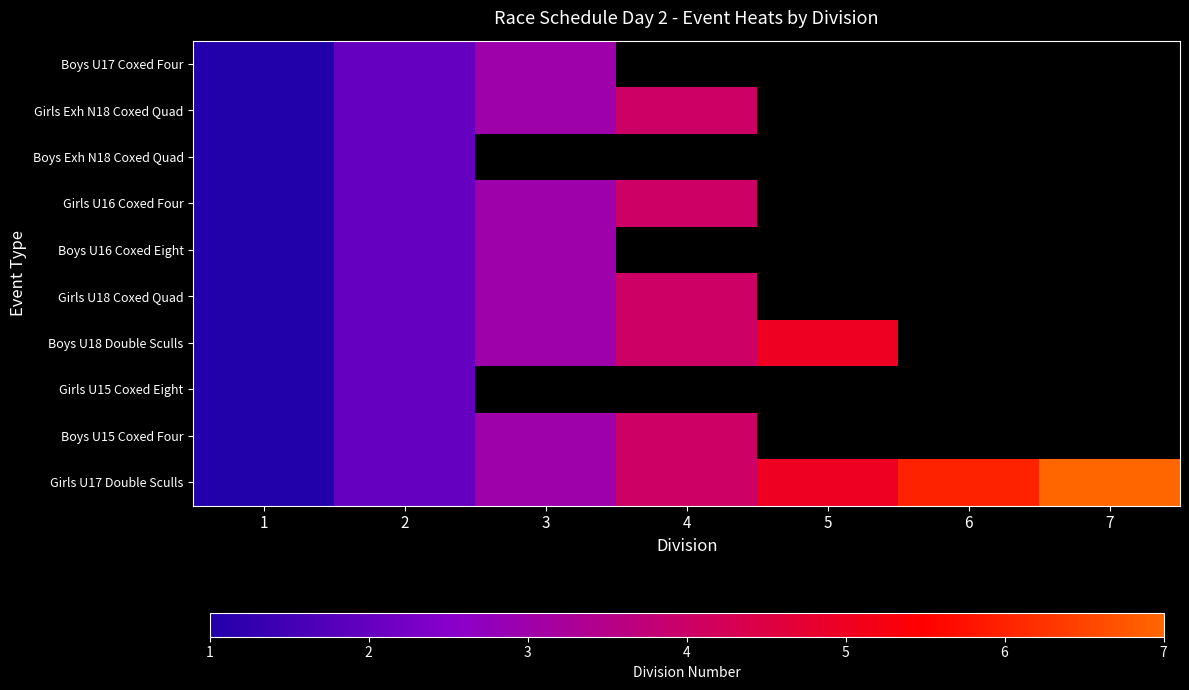

At which label is Boys U16 Coxed Eight closest to 2?

2